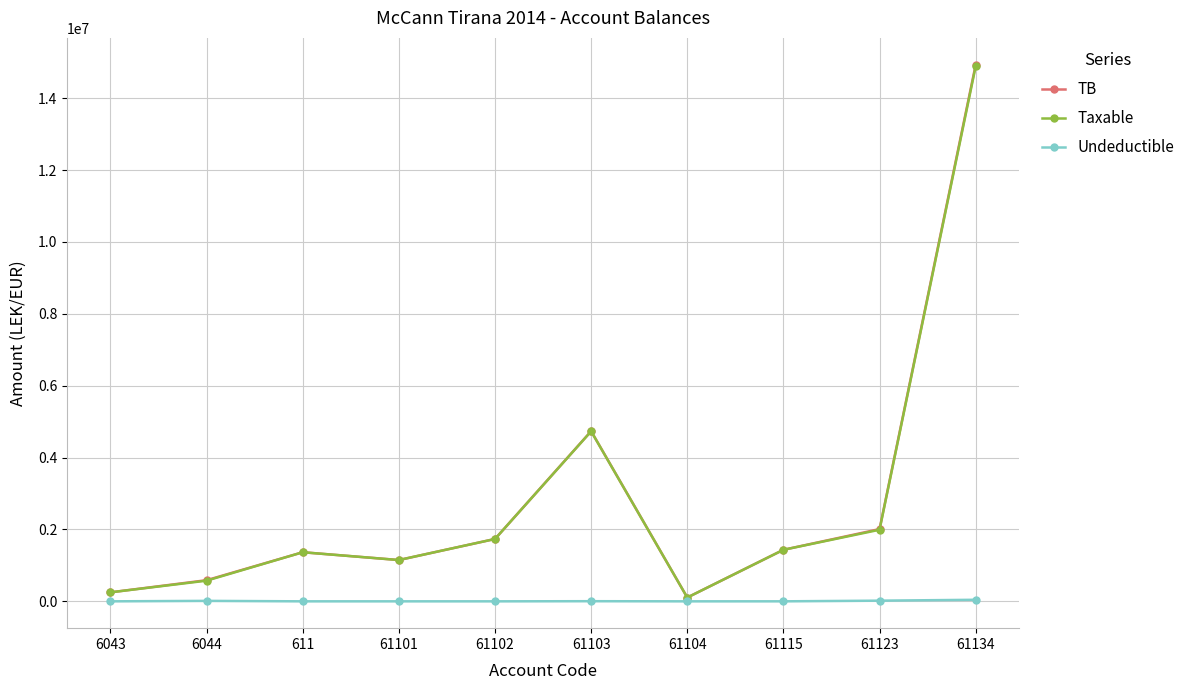

Count the number of data series in this chart.

3